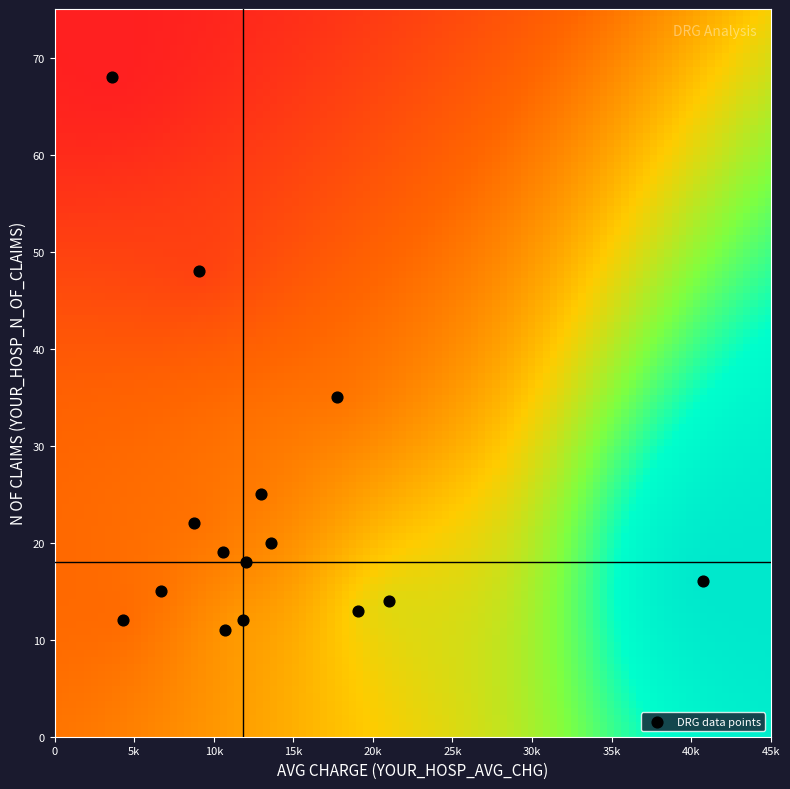

What is the range of X values (max minus min)?

37135